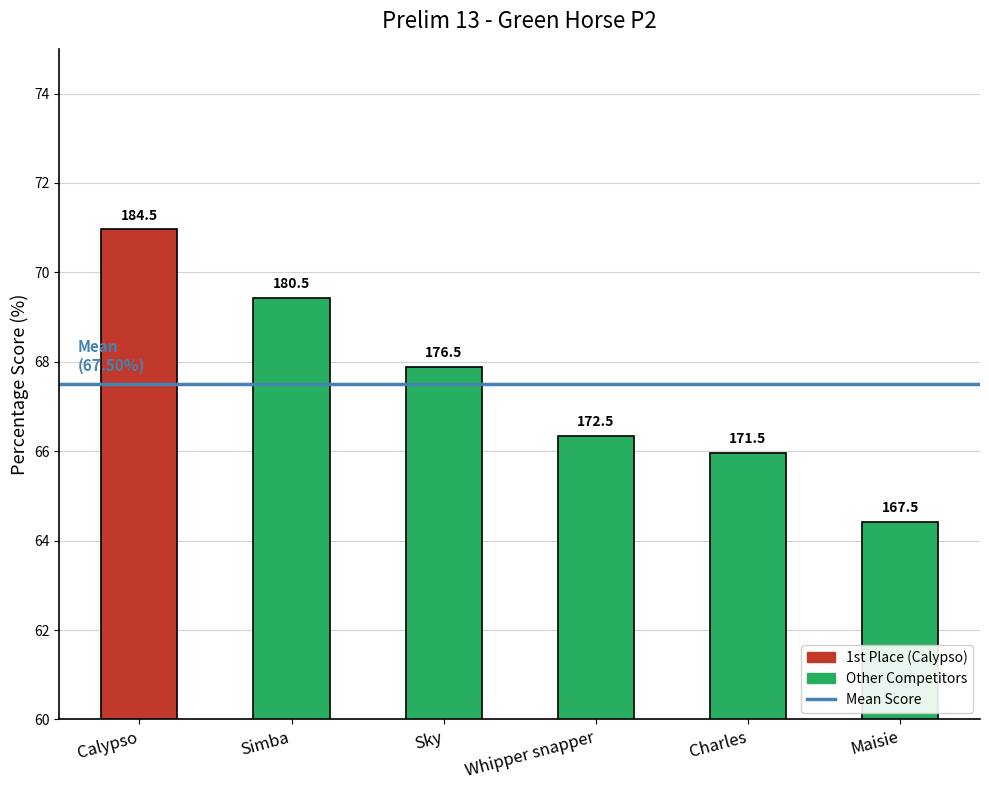

How many bars are there in total?

6